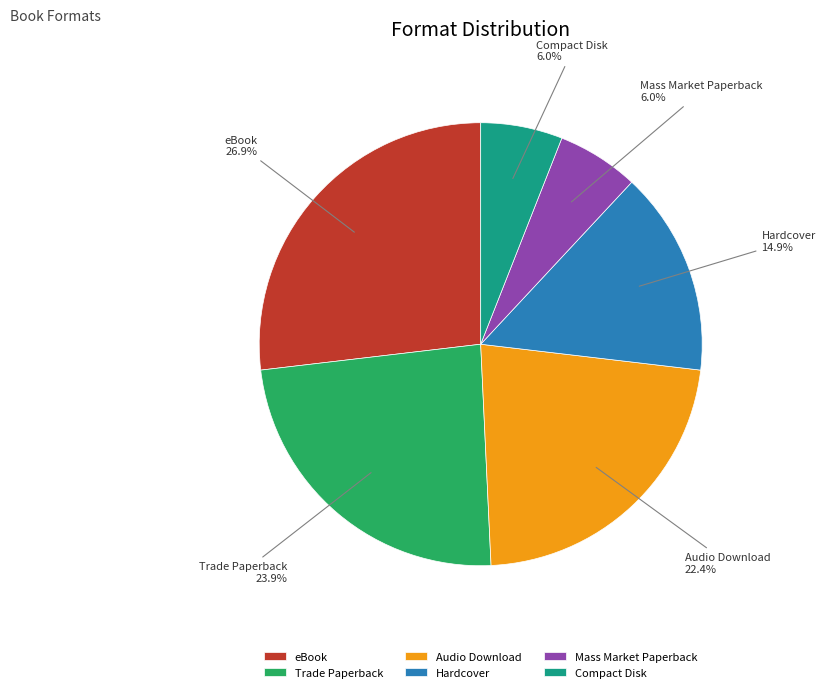

Is it true that Audio Download is 22% of the pie?

True